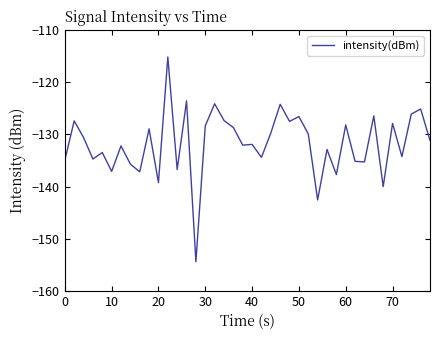

What is the difference between the maximum and minimum values?

39.3